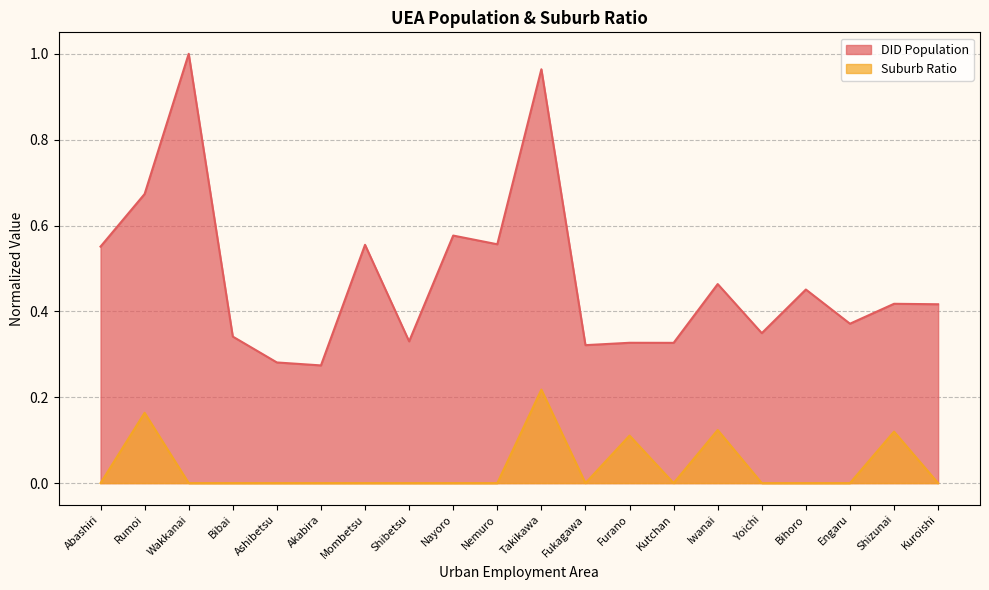

At how many categories does at least one series exceed 0?

20